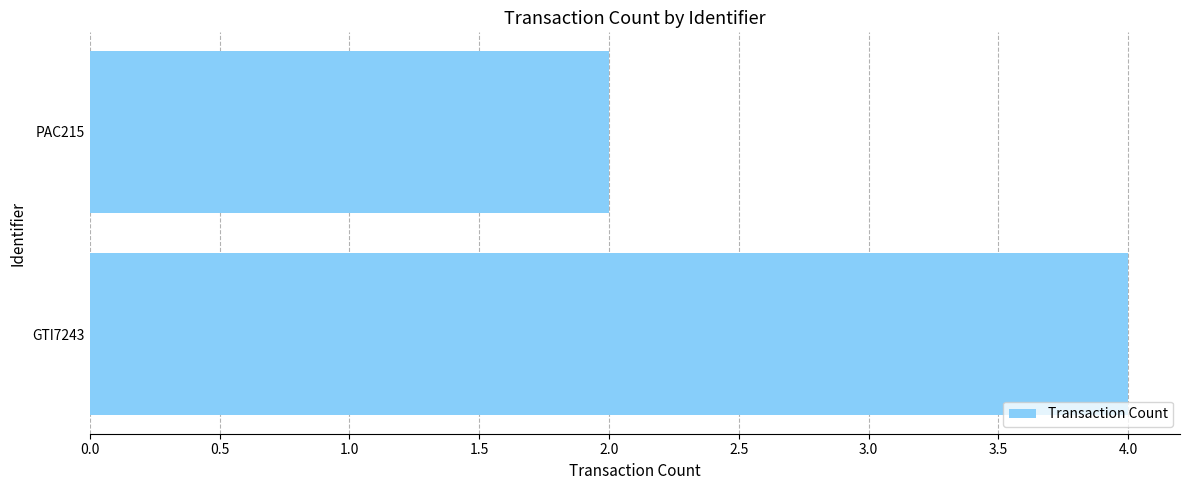

What is the smallest value displayed?

2